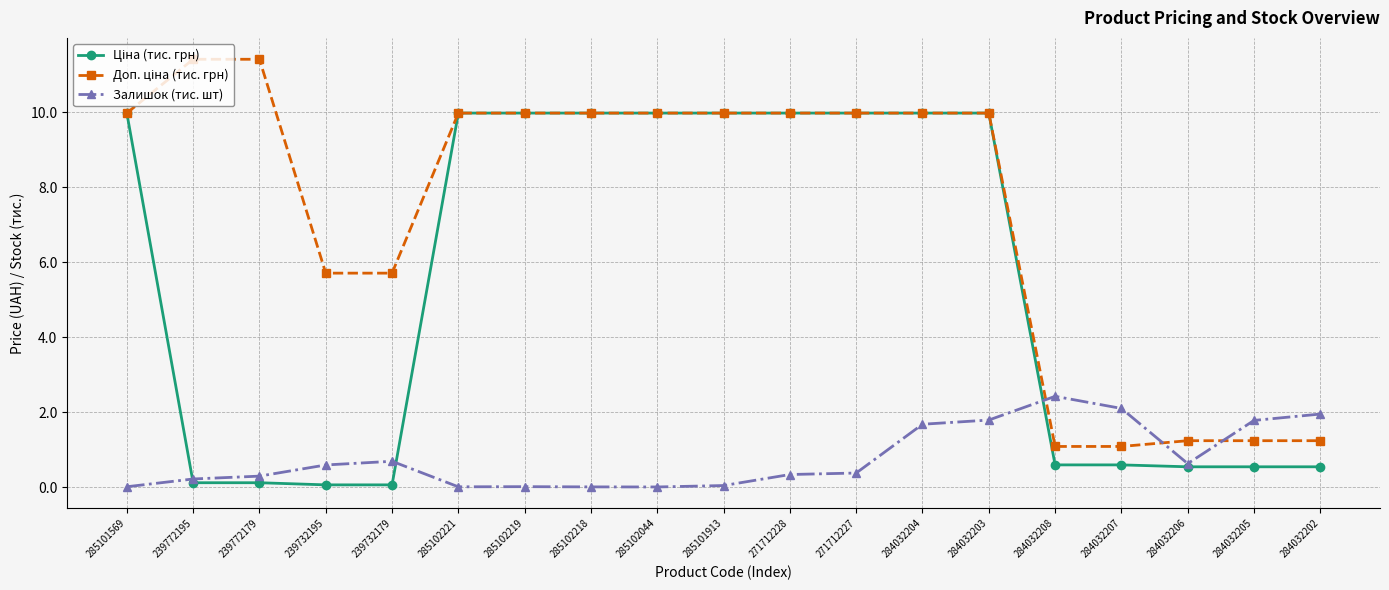

What is the total value across all series at 271712228?

20.3